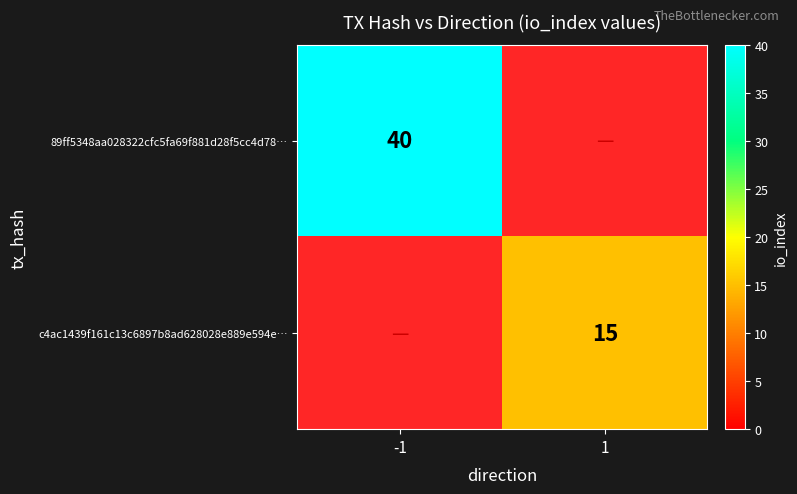

The 89ff5348aa028322cfc5fa69f881d28f5cc4d78… series shows 17 at -1. True or false?

False